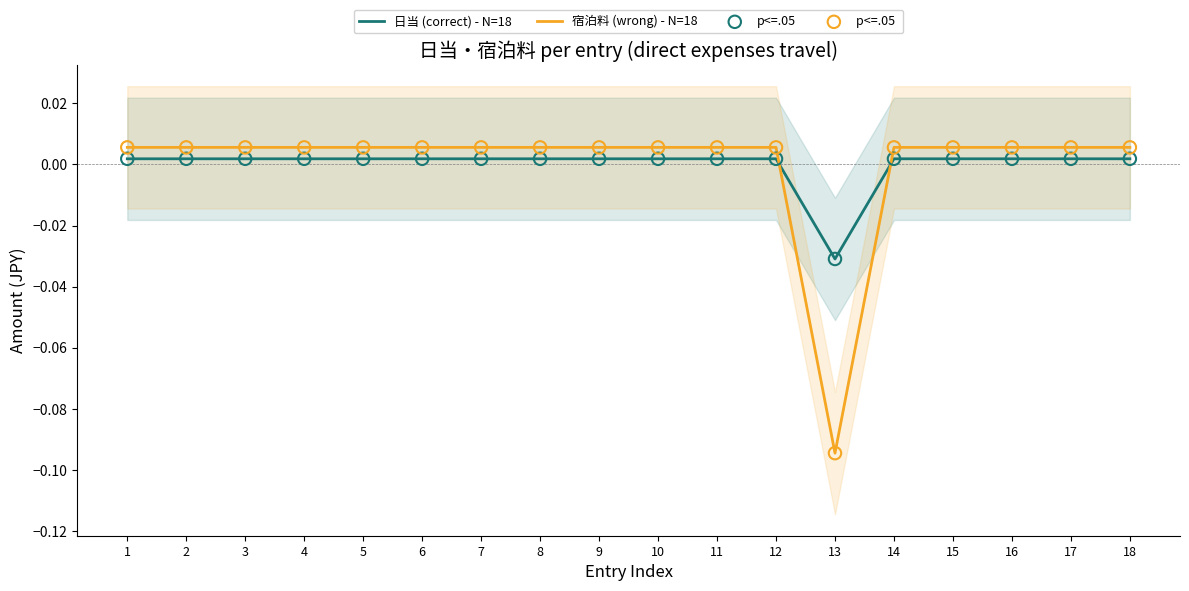

At which category is the sum across all series the highest?

1